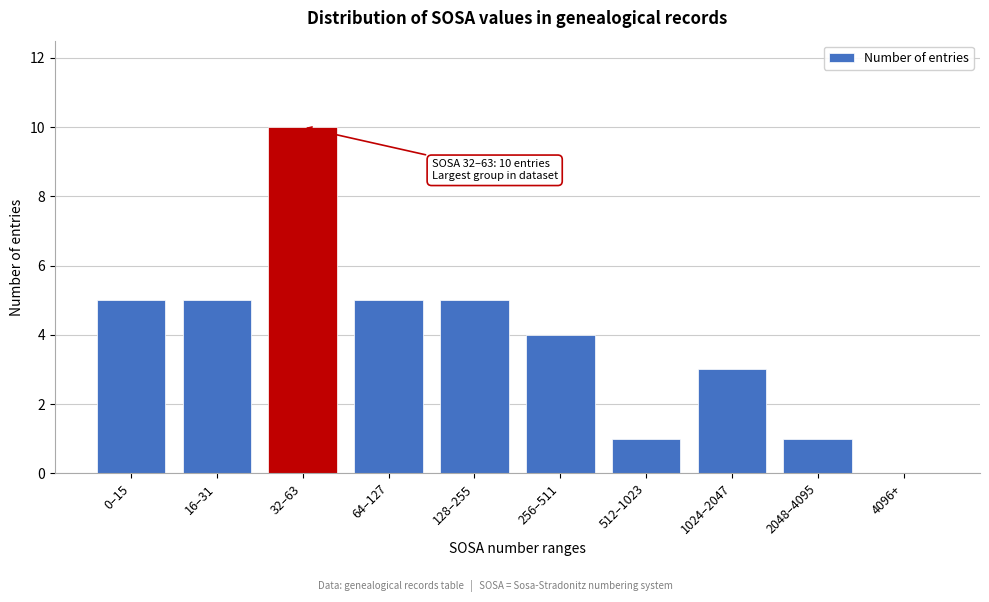

Reading left to right, what are all the values shown in this chart?

0–15=5	16–31=5	32–63=10	64–127=5	128–255=5	256–511=4	512–1023=1	1024–2047=3	2048–4095=1	4096+=0